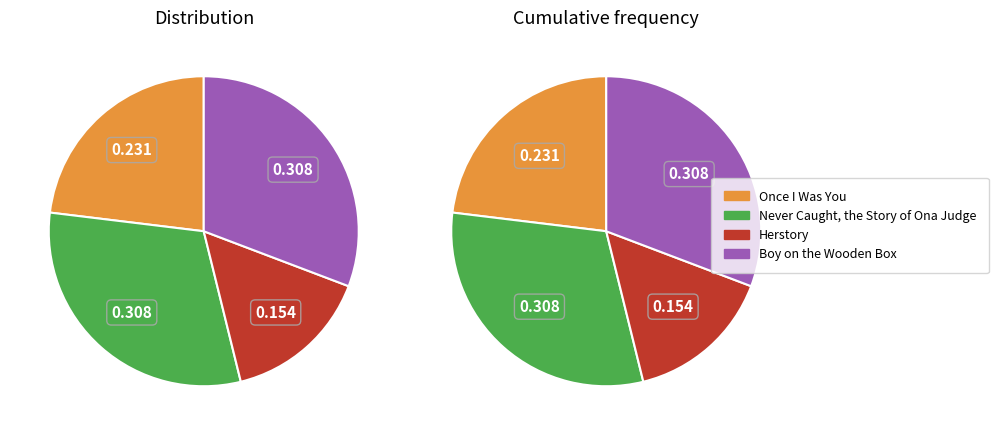

What percentage is the Never Caught, the Story of Ona Judge slice, to the nearest percent?

31%